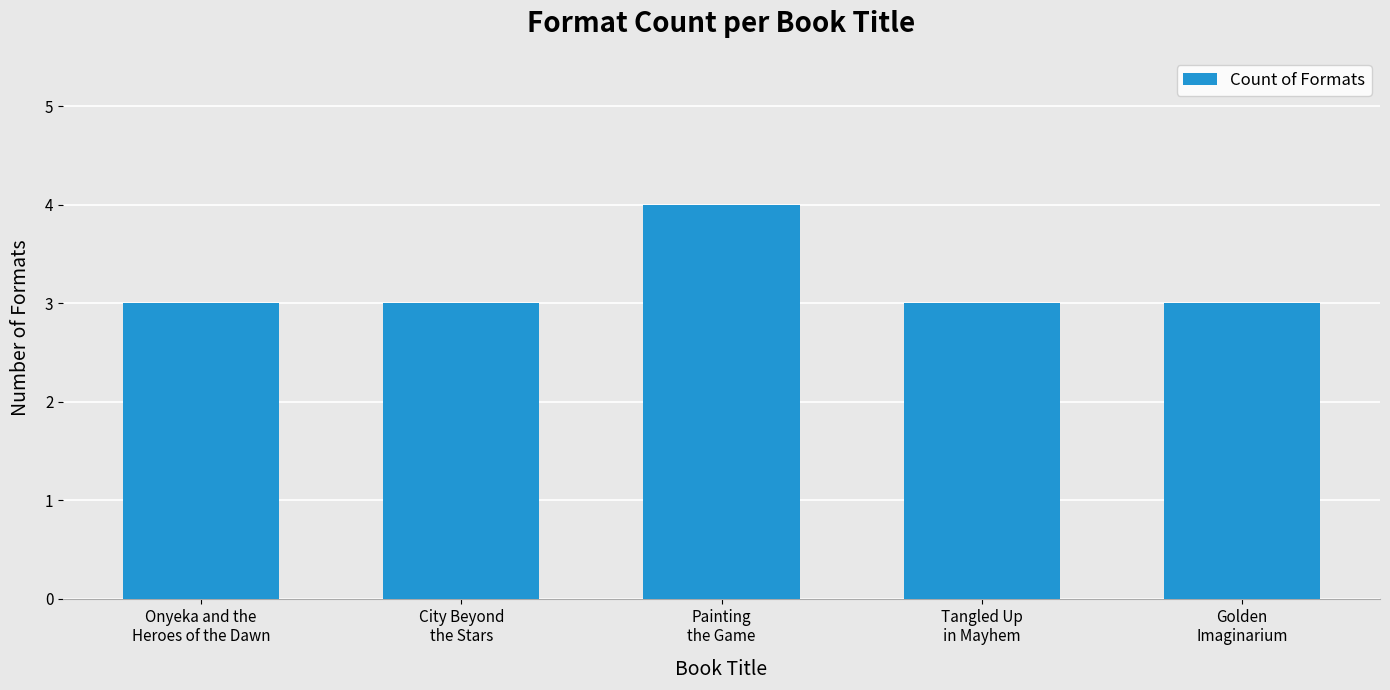

Reading right to left, transcribe all the data shown in this chart.

Golden
Imaginarium=3	Tangled Up
in Mayhem=3	Painting
the Game=4	City Beyond
the Stars=3	Onyeka and the
Heroes of the Dawn=3